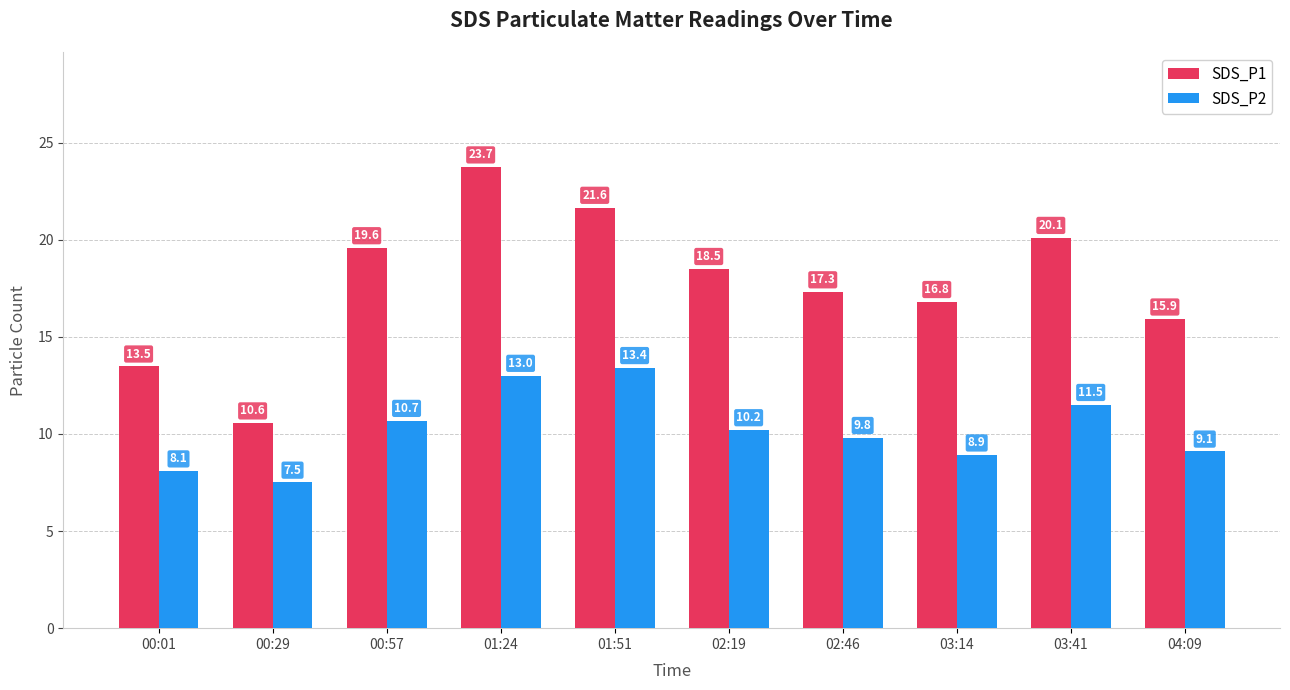

What is the minimum value for SDS_P1?

10.6